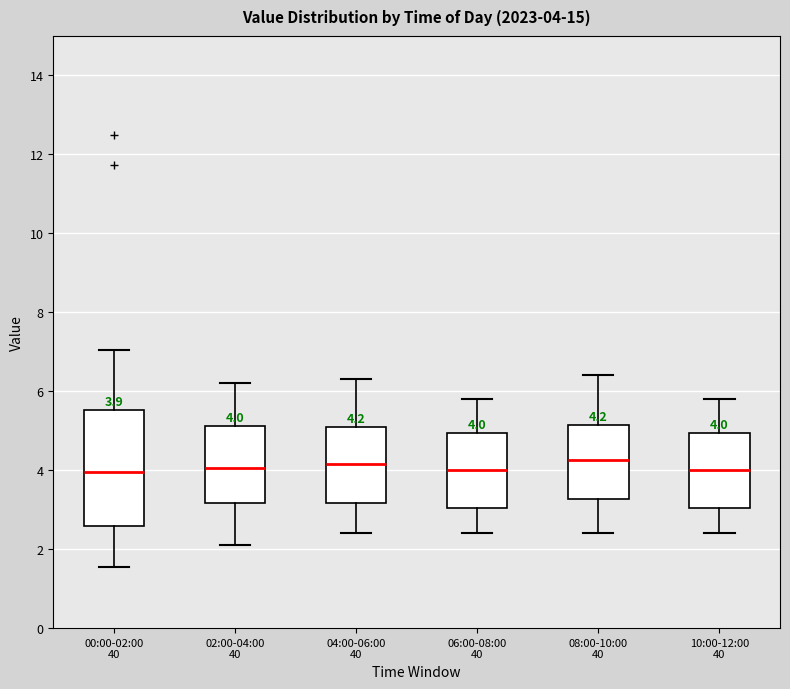

Which box is the tallest, from its lower edge to its upper edge?

00:00-02:00 40